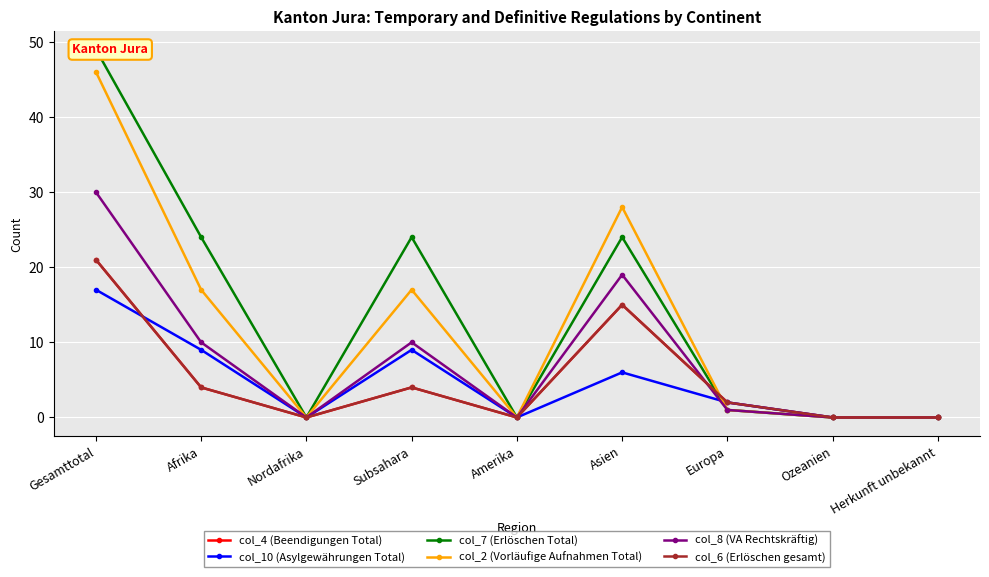

What is the value of the col_4 (Beendigungen Total) point at the 7th from the left?

2